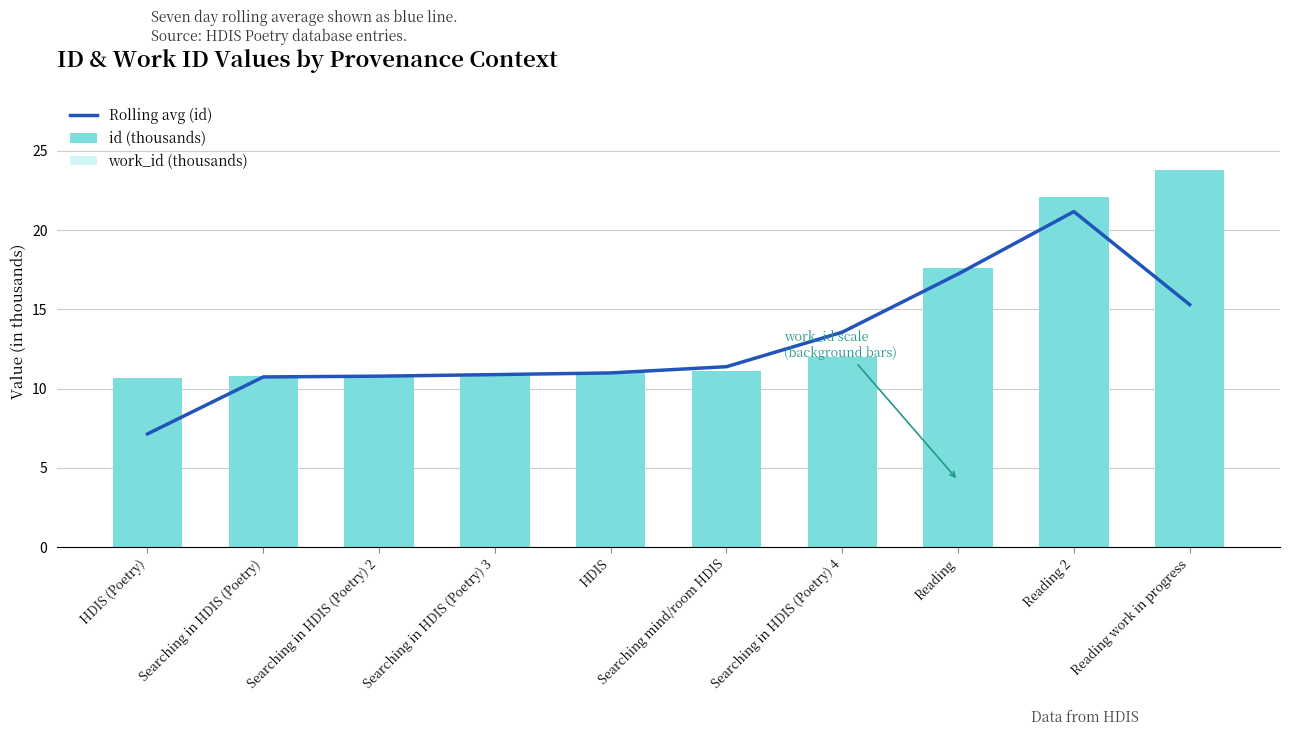

What is the average value of the Rolling avg (id) series?

12.9